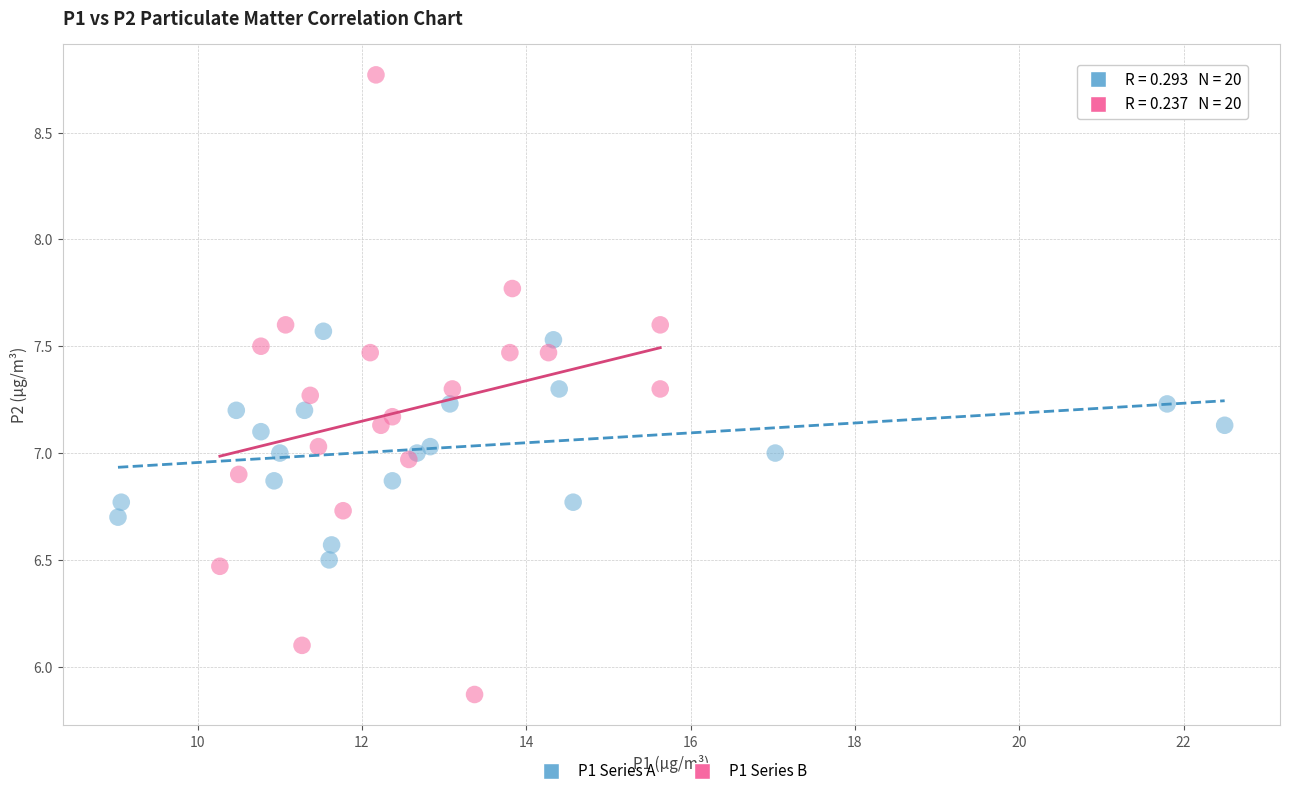

Which series contains the lowest Y value?

P1 Series B